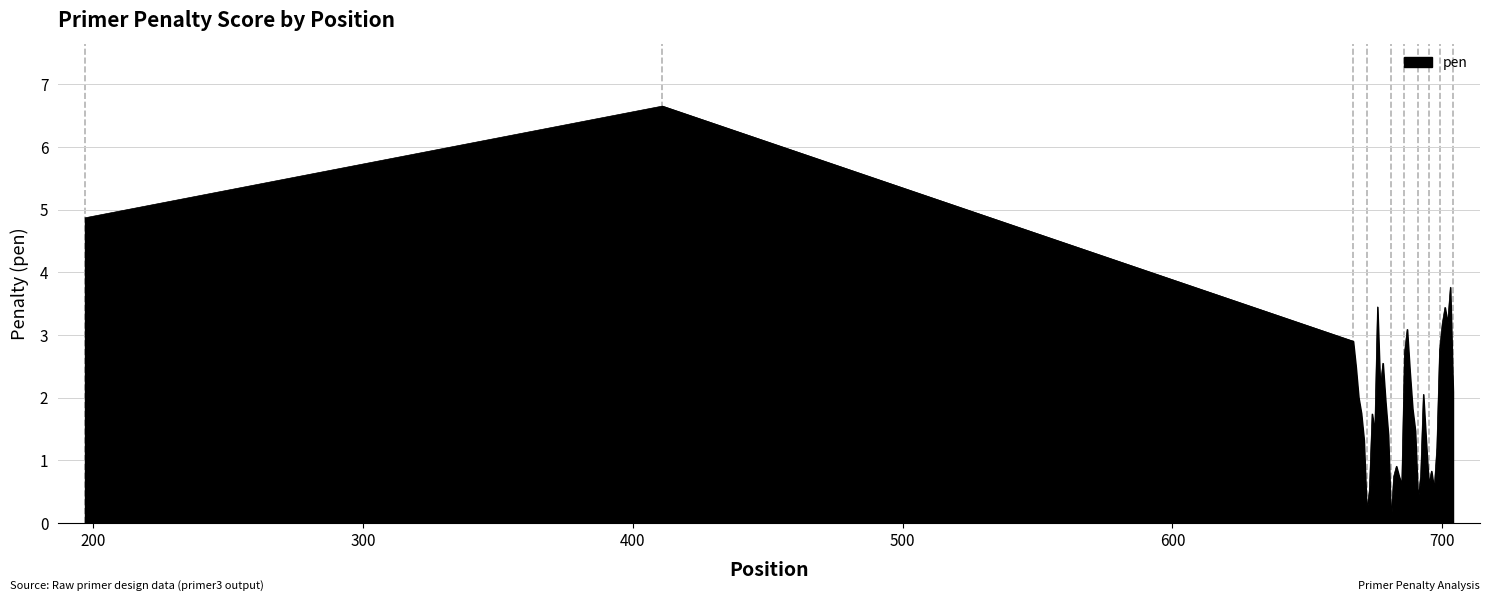

What is the difference between the maximum and minimum values?

6.6